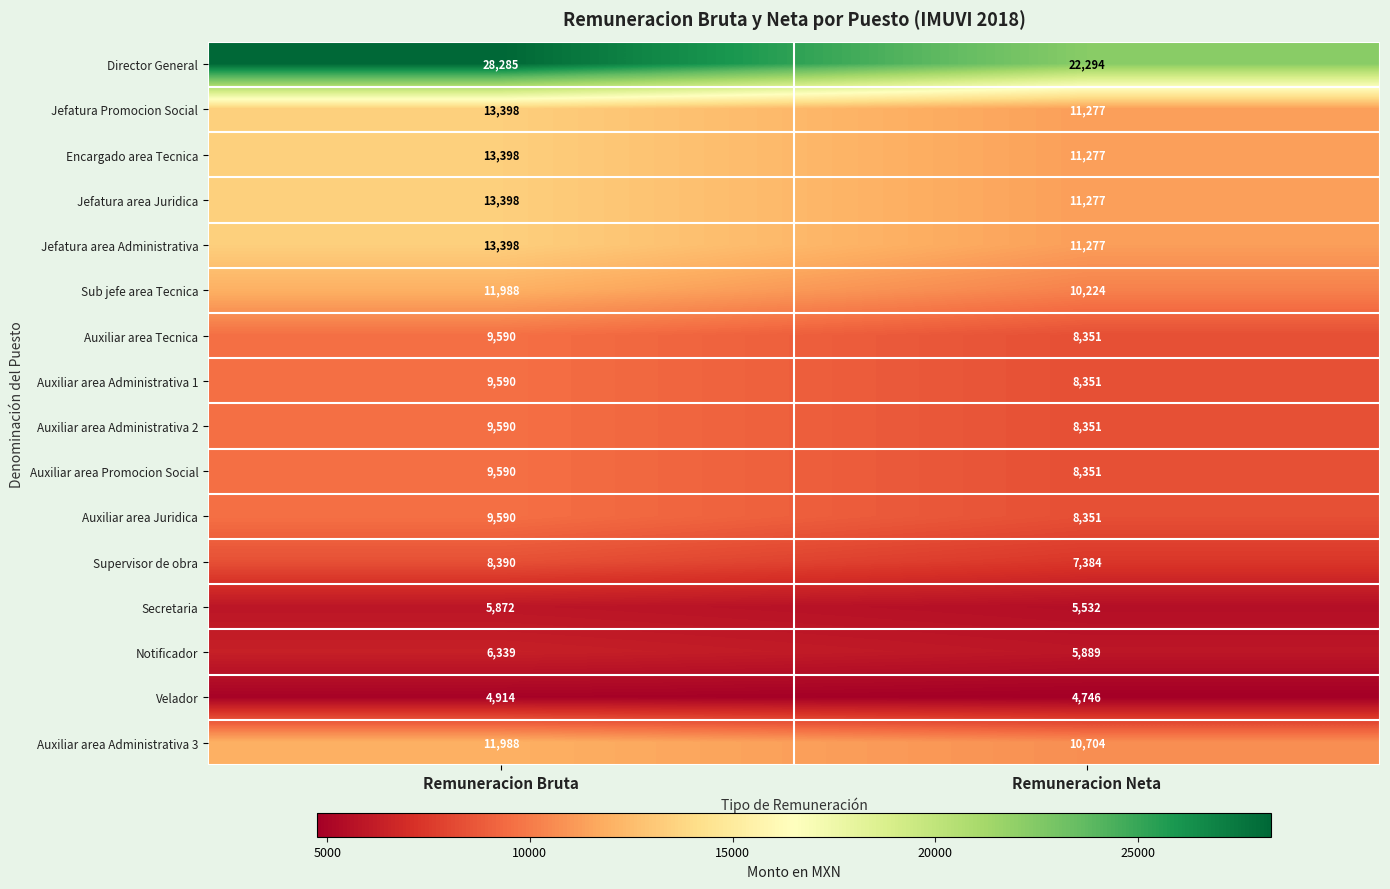

At how many categories does at least one series exceed 19872?

2